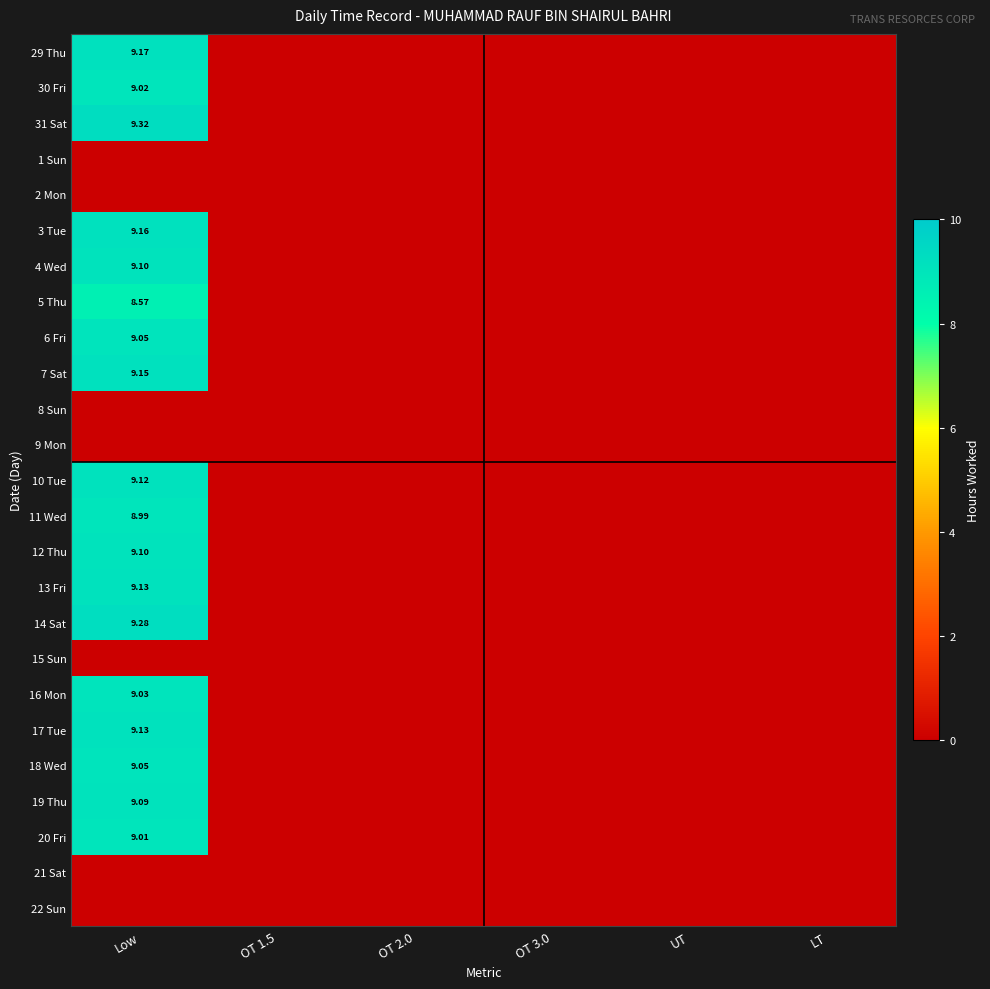

Count the number of categories in the chart.

6